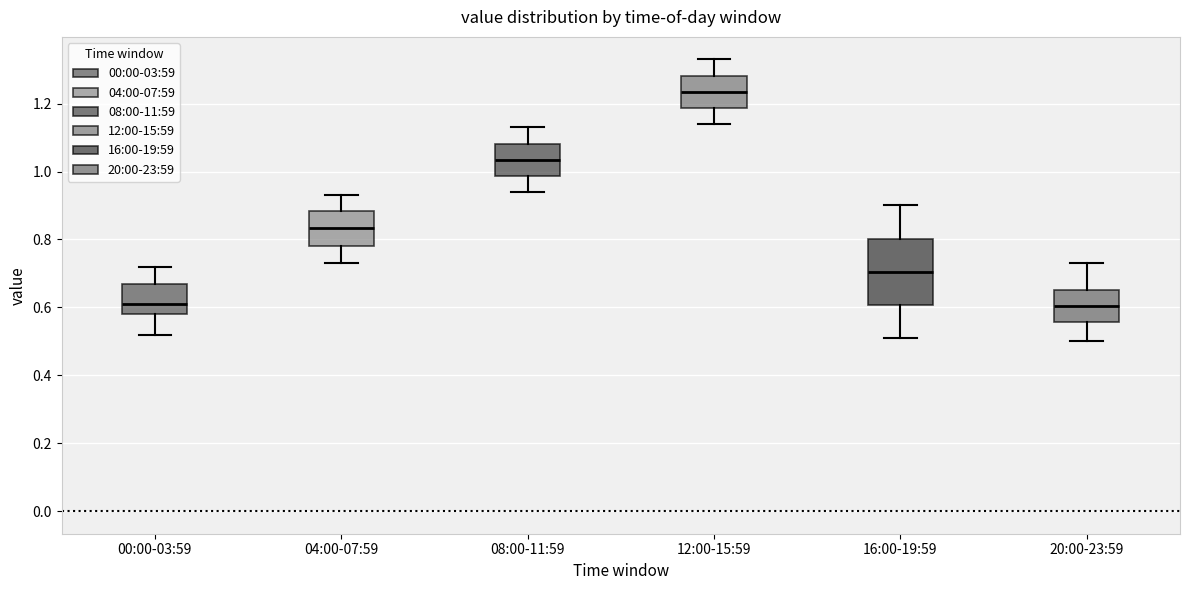

Reading left to right, read every box against the y-axis: the position of its median line, the range the box covers, and the ends of its whiskers. The values are not printed on the chart, so give them approximately, as read against the axis.

00:00-03:59: median 0.62, box 0.58 to 0.68, whiskers 0.52 to 0.72
04:00-07:59: median 0.84, box 0.78 to 0.88, whiskers 0.74 to 0.94
08:00-11:59: median 1.04, box 0.98 to 1.08, whiskers 0.94 to 1.14
12:00-15:59: median 1.24, box 1.18 to 1.28, whiskers 1.14 to 1.34
16:00-19:59: median 0.70, box 0.60 to 0.80, whiskers 0.52 to 0.90
20:00-23:59: median 0.60, box 0.56 to 0.66, whiskers 0.50 to 0.74